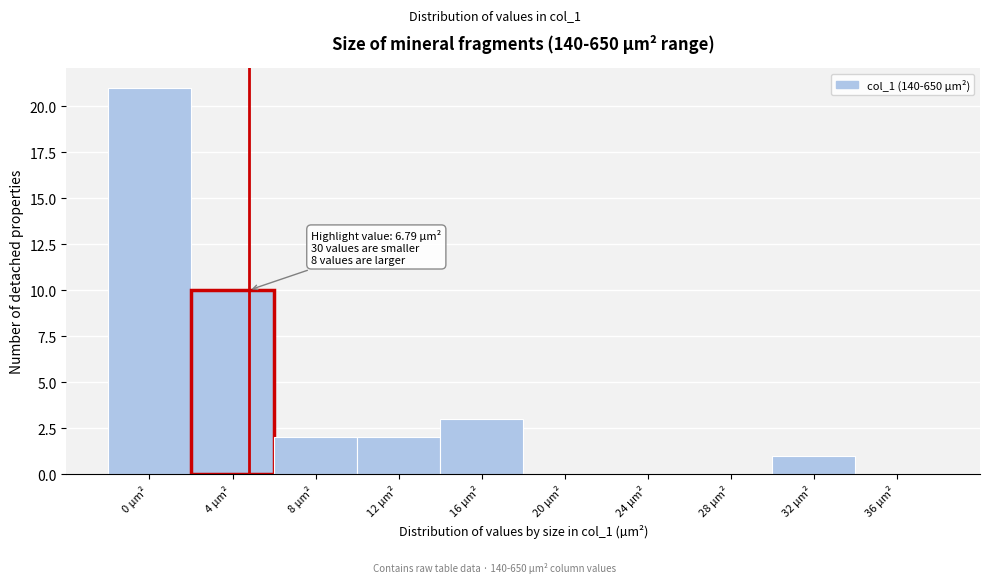

Reading left to right, what are all the values shown in this chart?

0 µm²=21	4 µm²=10	8 µm²=2	12 µm²=2	16 µm²=3	20 µm²=0	24 µm²=0	28 µm²=0	32 µm²=1	36 µm²=0